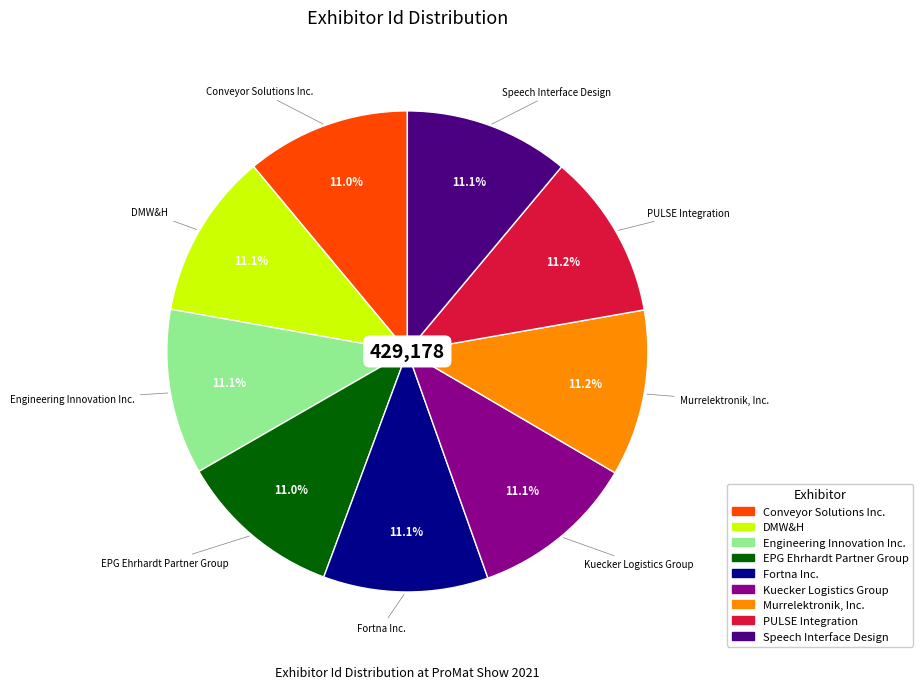

What percentage is the Conveyor Solutions Inc. slice, to the nearest percent?

11%